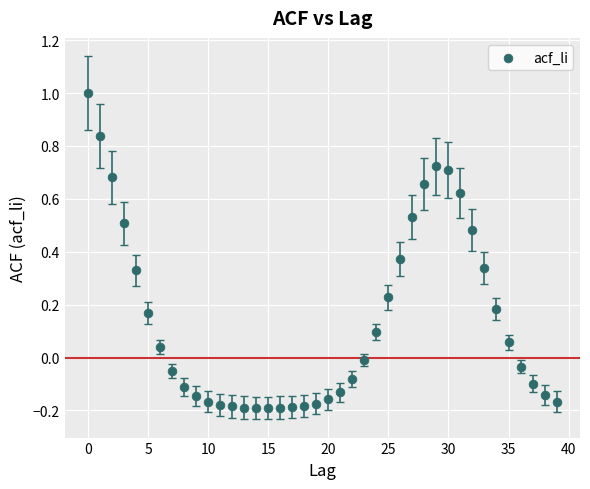

What is the range of Y values (max minus min)?

1.2